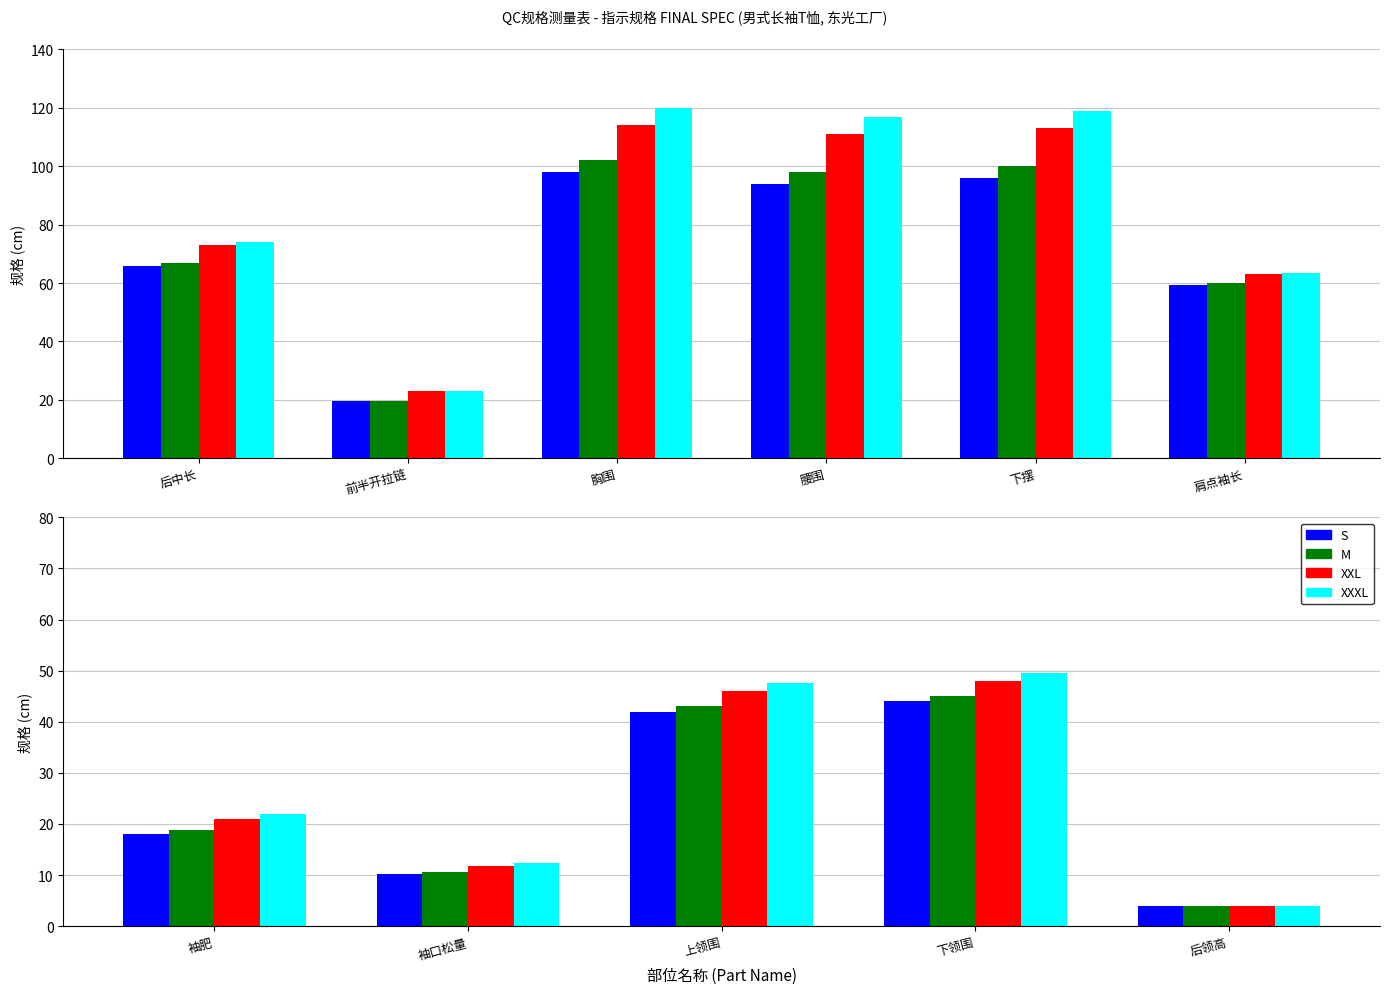

Which series has the widest spread of values?

XXXL